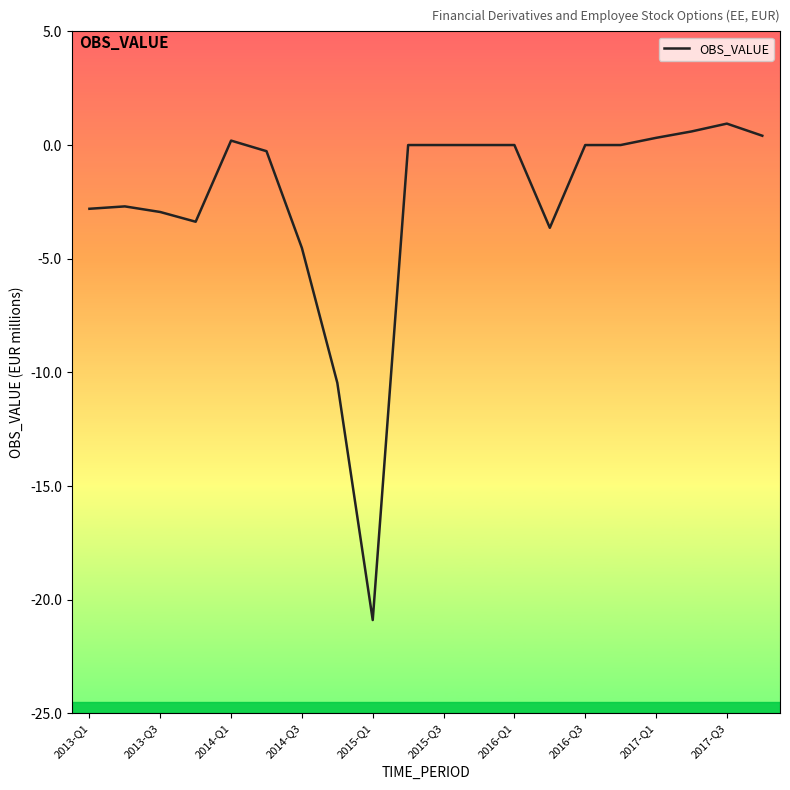

What is the smallest value displayed?

-20.9